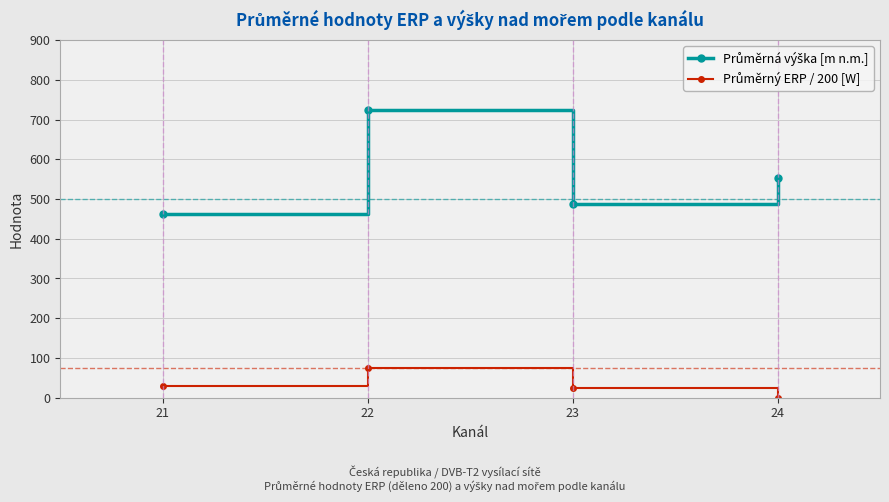

At which category does the chart reach its minimum across all series?

24